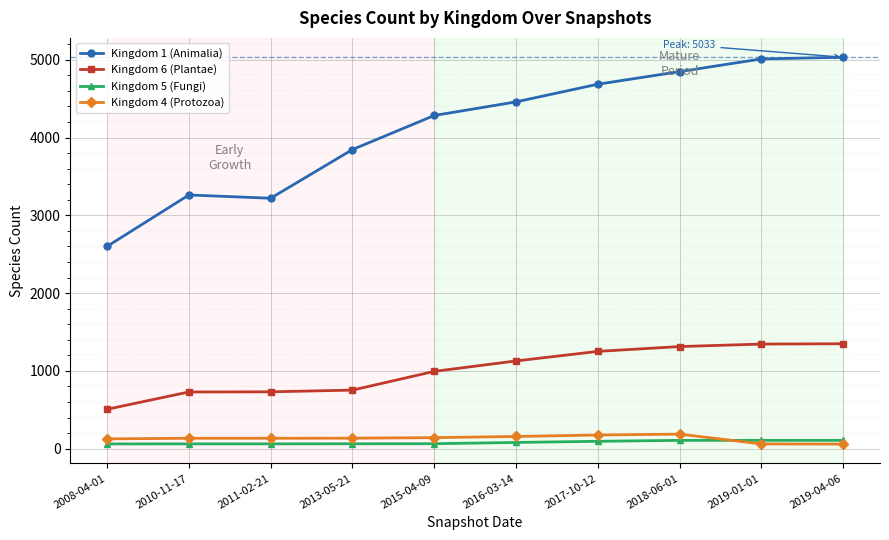

True or false: Kingdom 4 (Protozoa) and Kingdom 6 (Plantae) cross at least once.

False